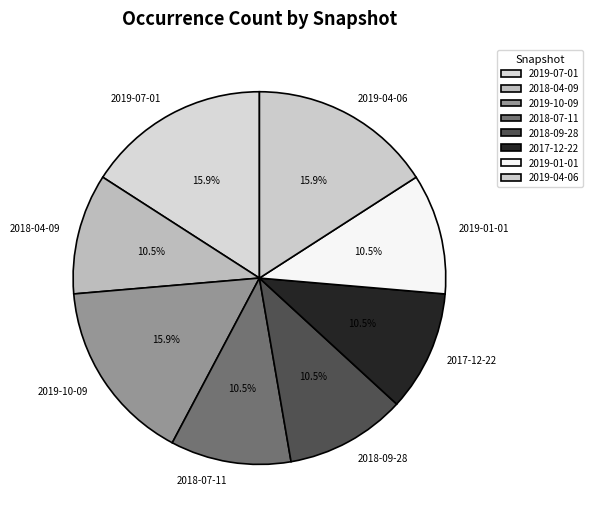

To the nearest percent, what is the difference between the largest and smallest slice percentages?

5%